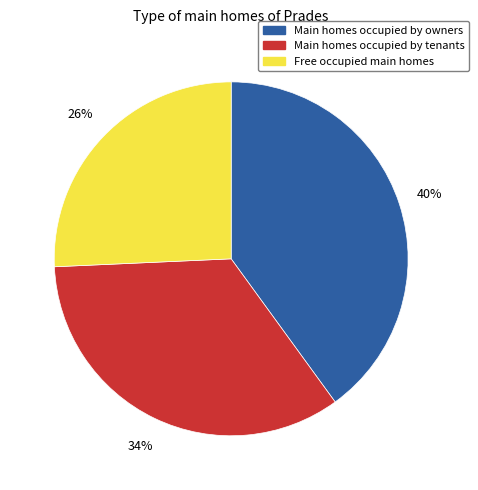

What is the ratio of the value at Main homes occupied by tenants to the value at Free occupied main homes?

1.3